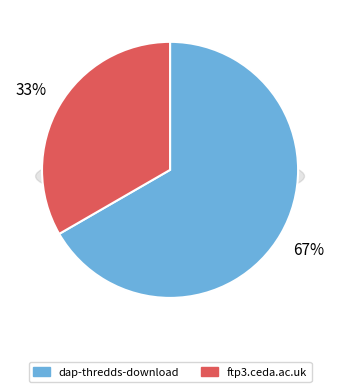

To the nearest percent, what is the average slice percentage?

50%